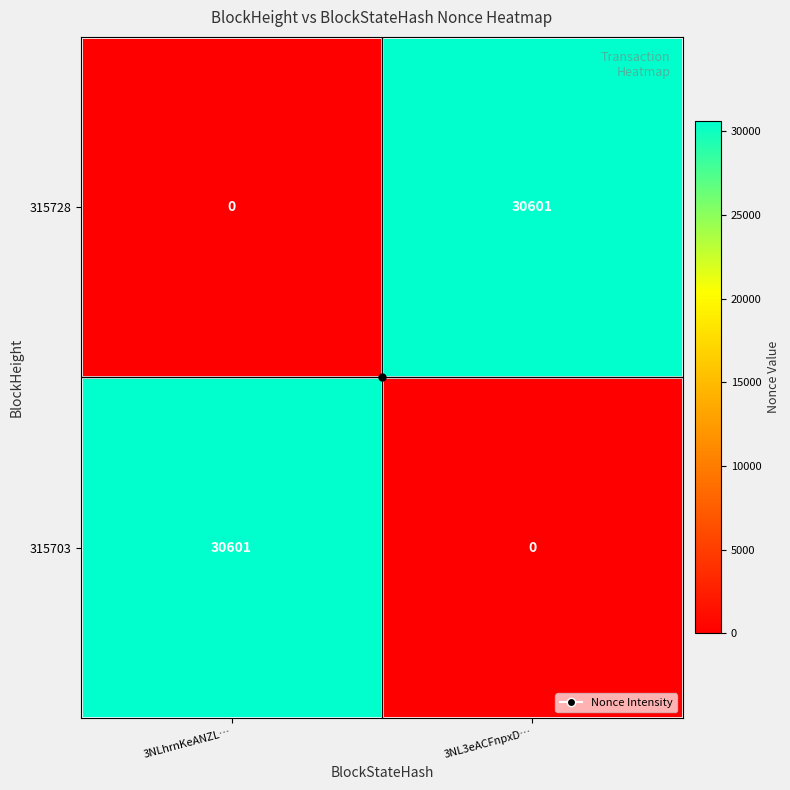

Read the 315728 value at 3NL3eACFnpxD…, to the nearest 50.

30600